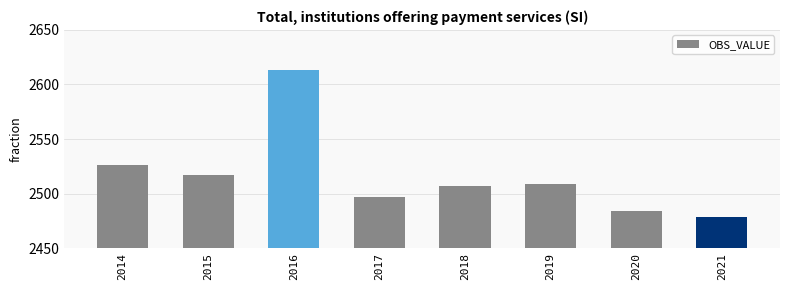

Reading right to left, list all the values displayed in this chart.

2478.7	2484.3	2508.4	2507.3	2497.2	2612.9	2517.1	2526.6